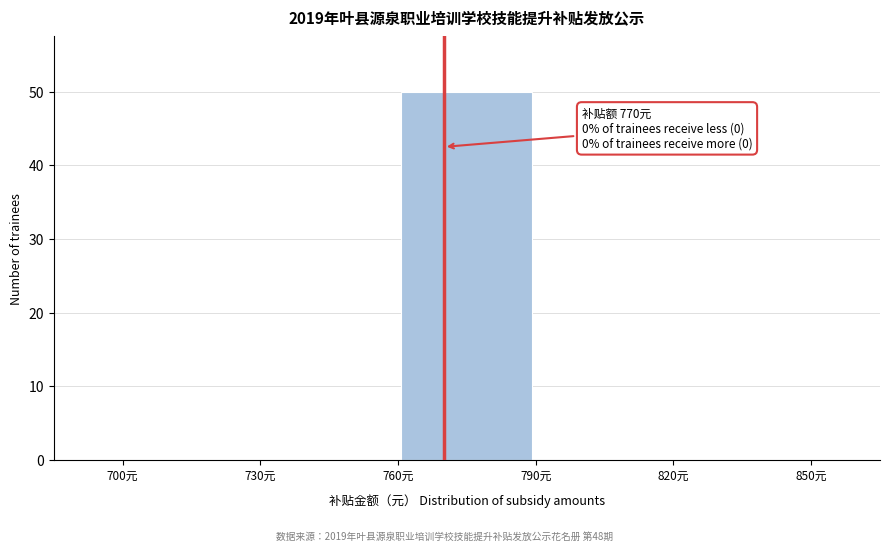

Which range on the x-axis has the tallest bar?

760 to 790